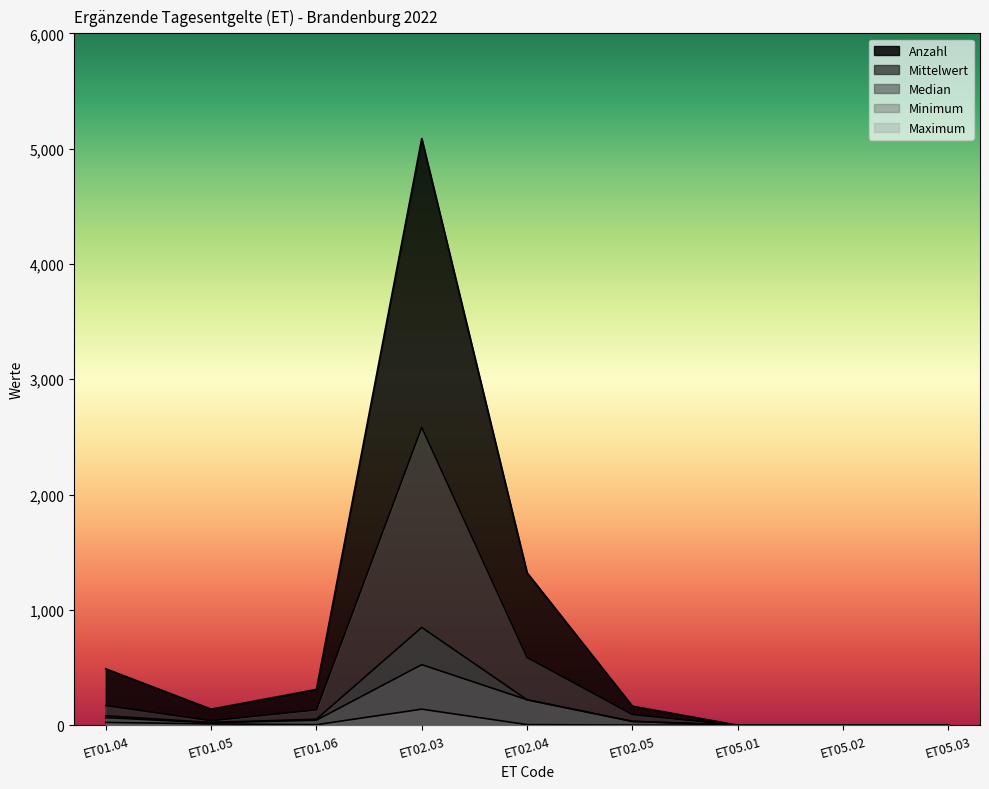

At which label does Minimum first exceed 4?

ET01.04